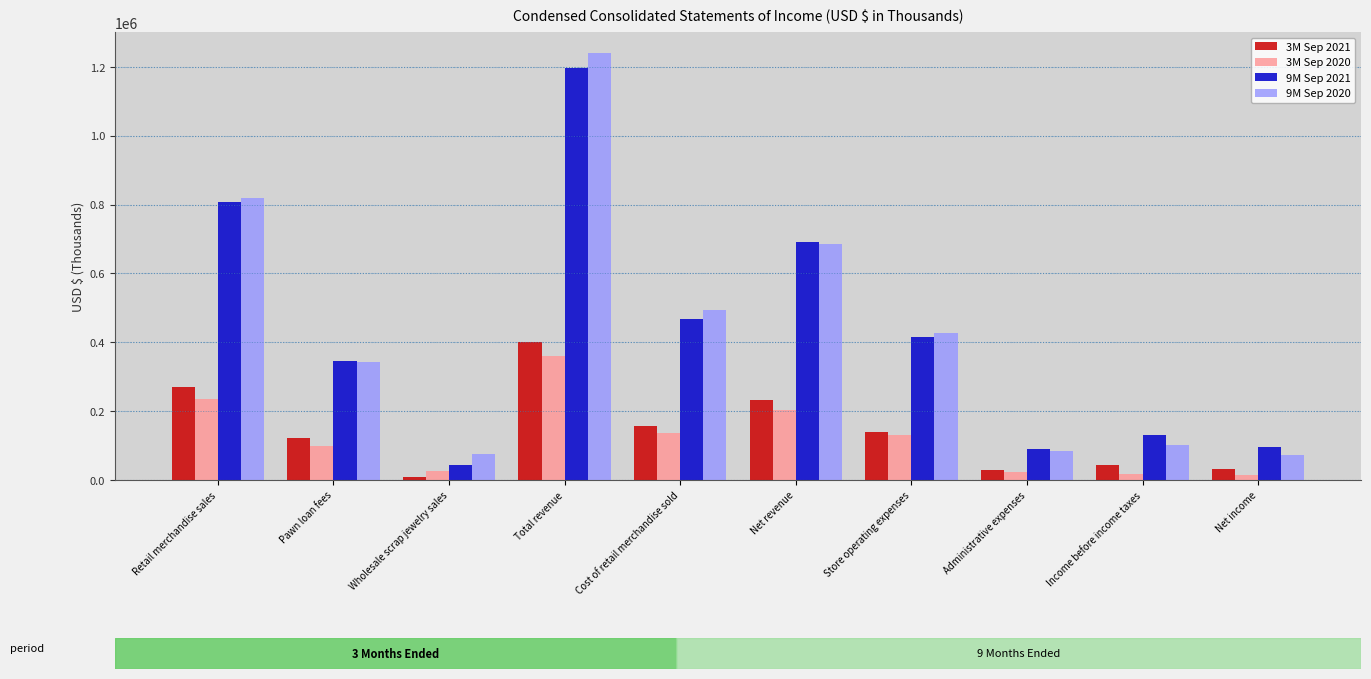

The 9M Sep 2020 series shows 148778 at Income before income taxes. True or false?

False